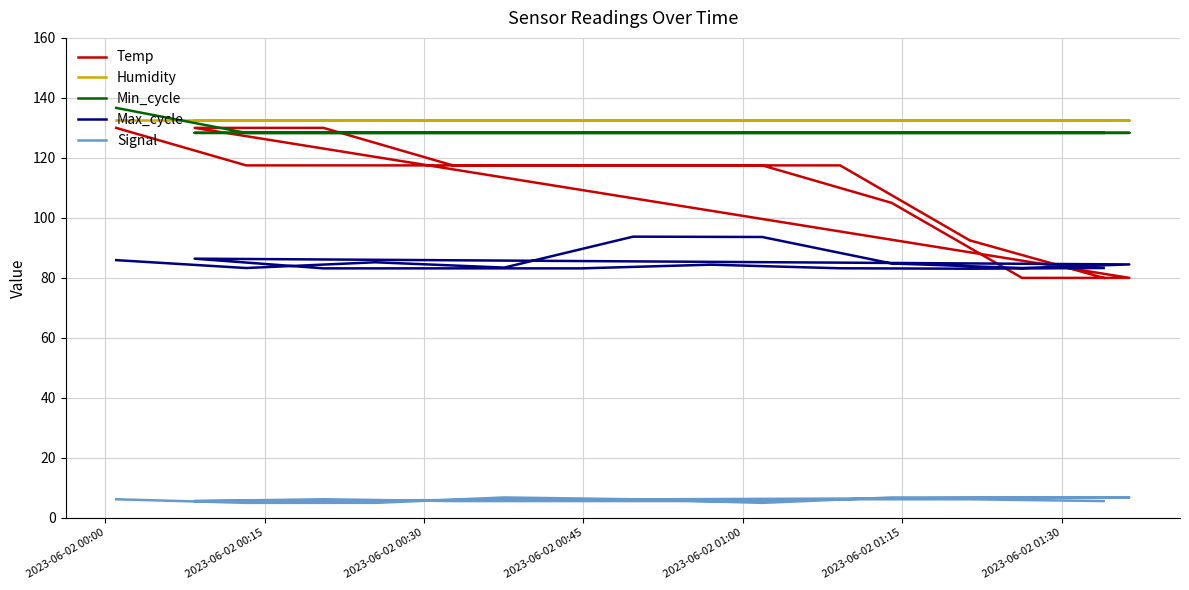

What is the minimum value shown in the chart?

5.0